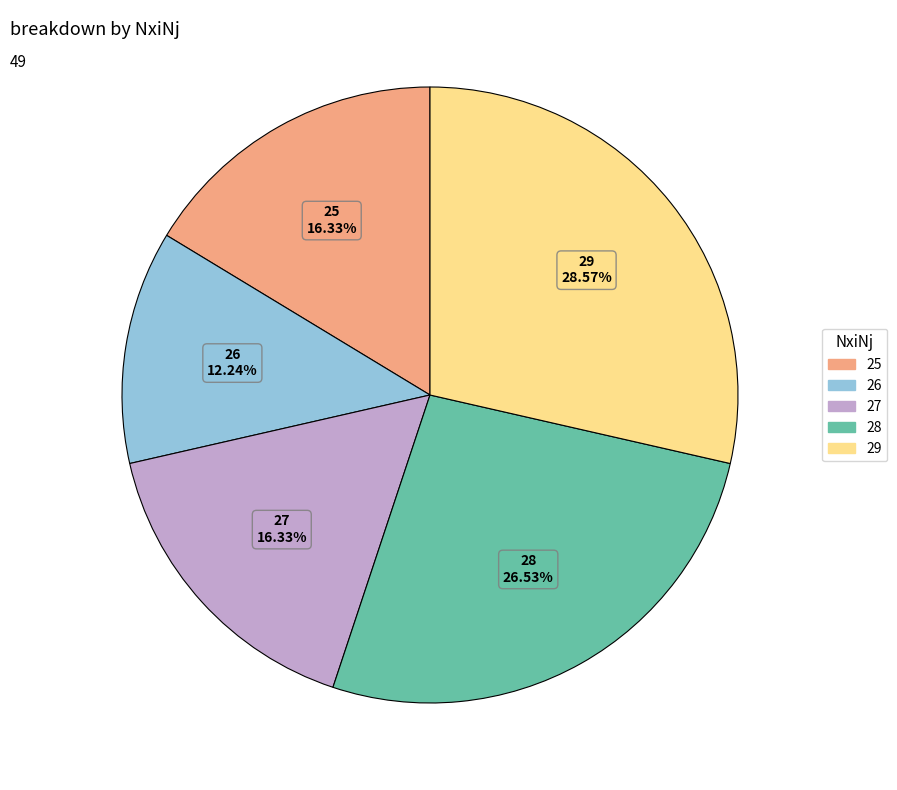

Is it true that 28 is 21% of the pie?

False